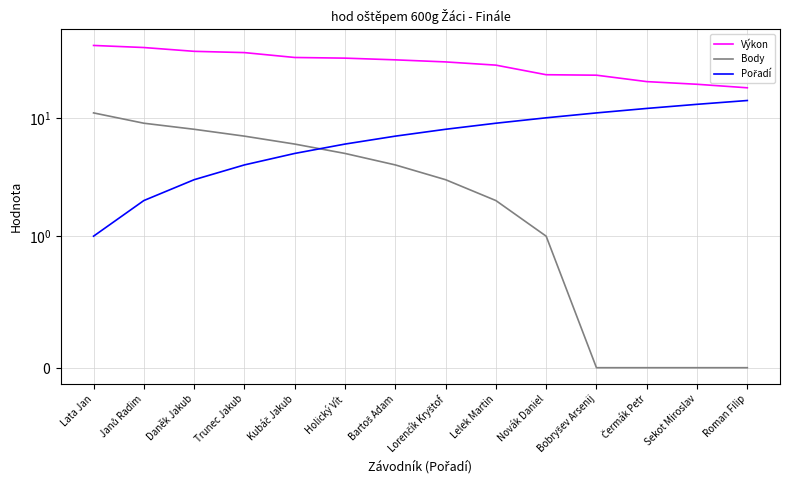

Is this an area chart (filled region under the line)?

No